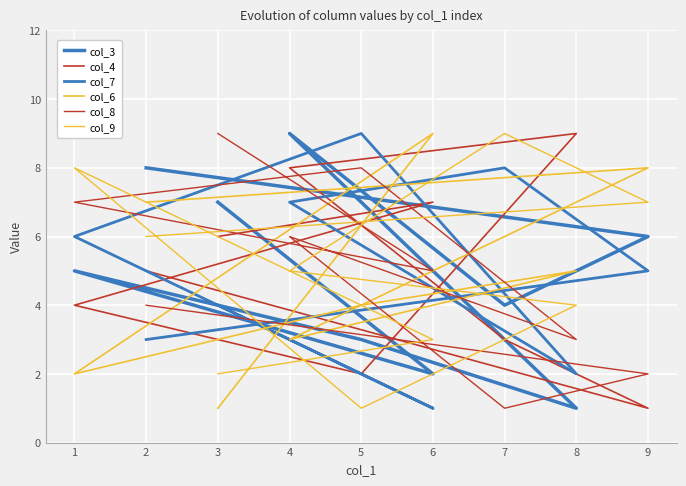

List the labels in order of col_3 value, largest first.

4, 2, 3, 9, 1, 7, 5, 6, 8